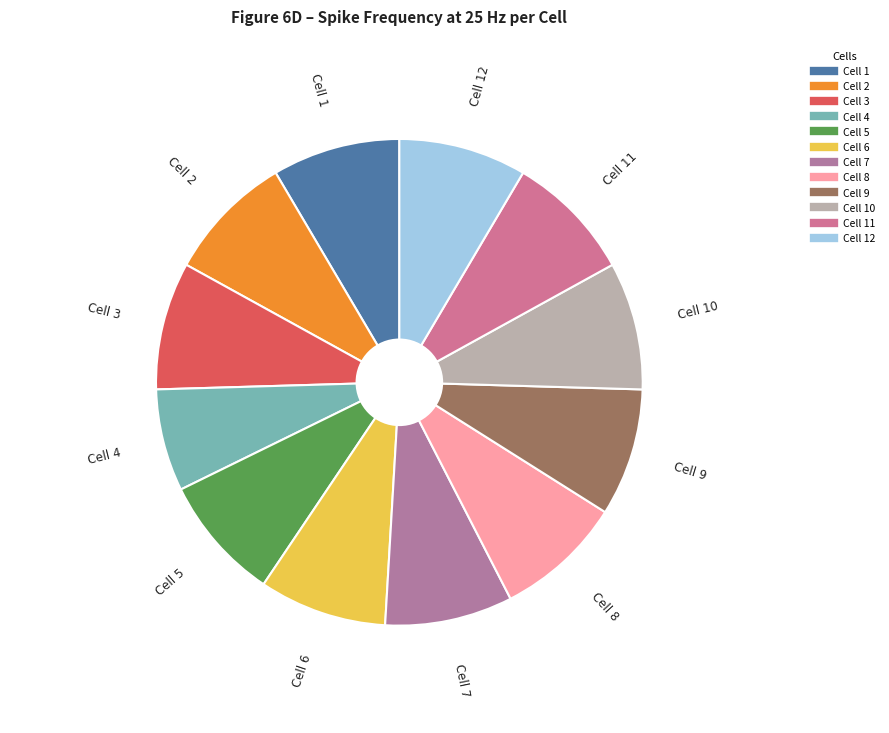

To the nearest percent, what is the average slice percentage?

8%